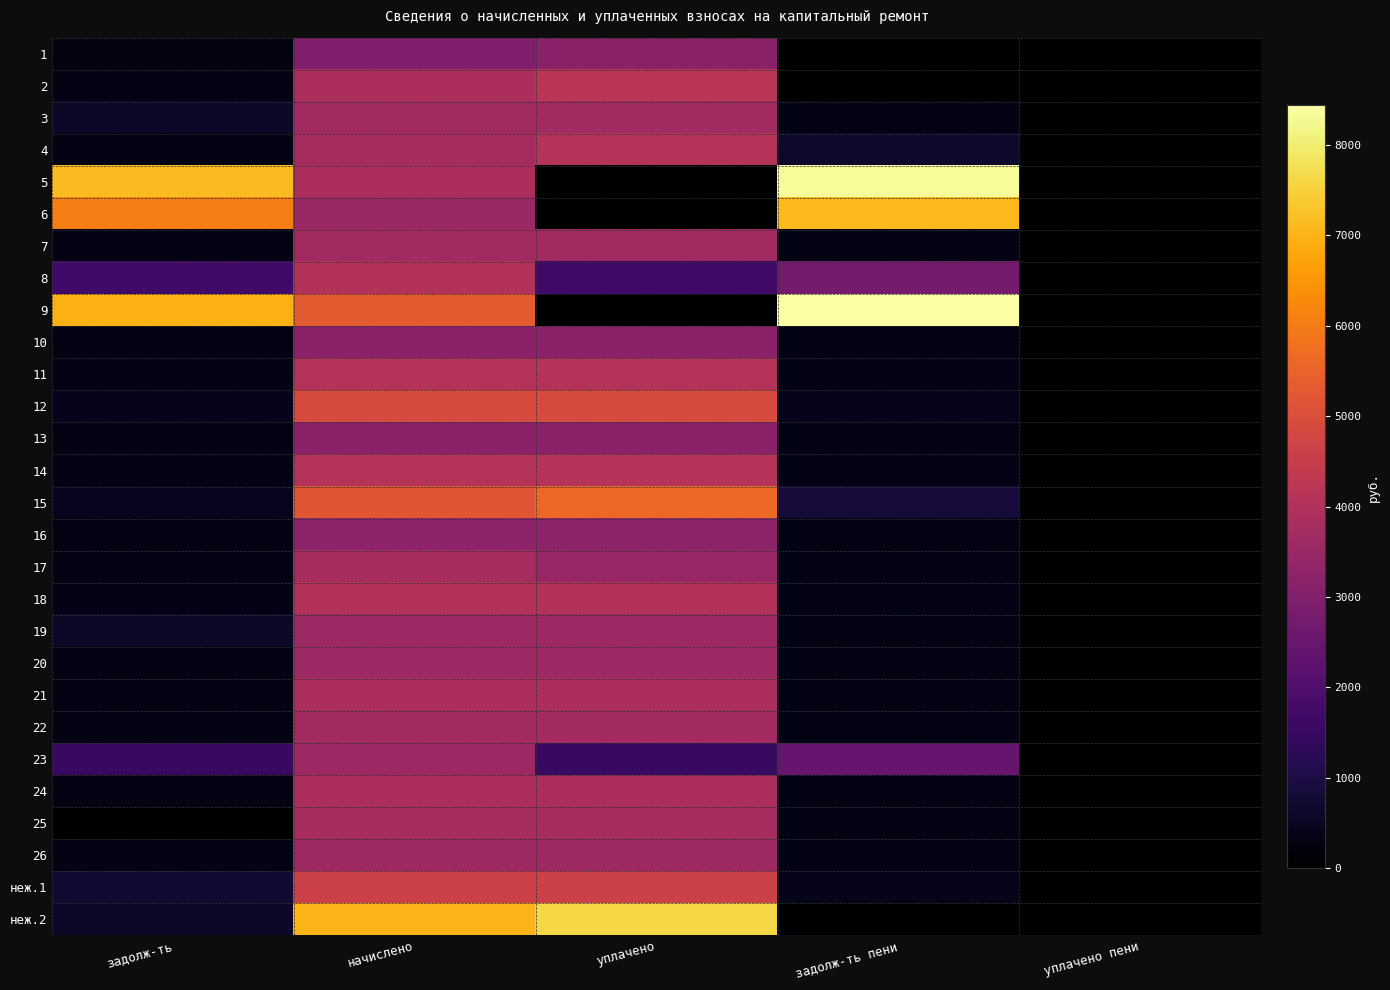

What is the maximum value shown in the chart?

8442.7